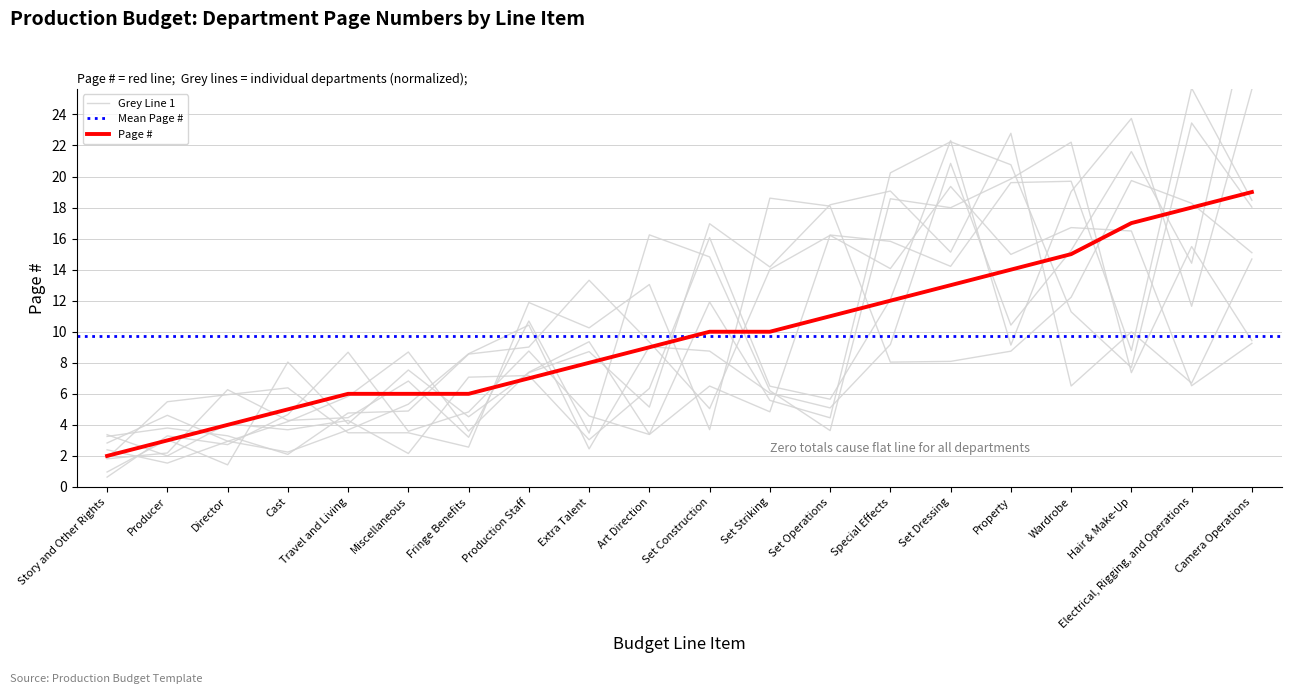

What is the difference between the second highest and second lowest values?

15